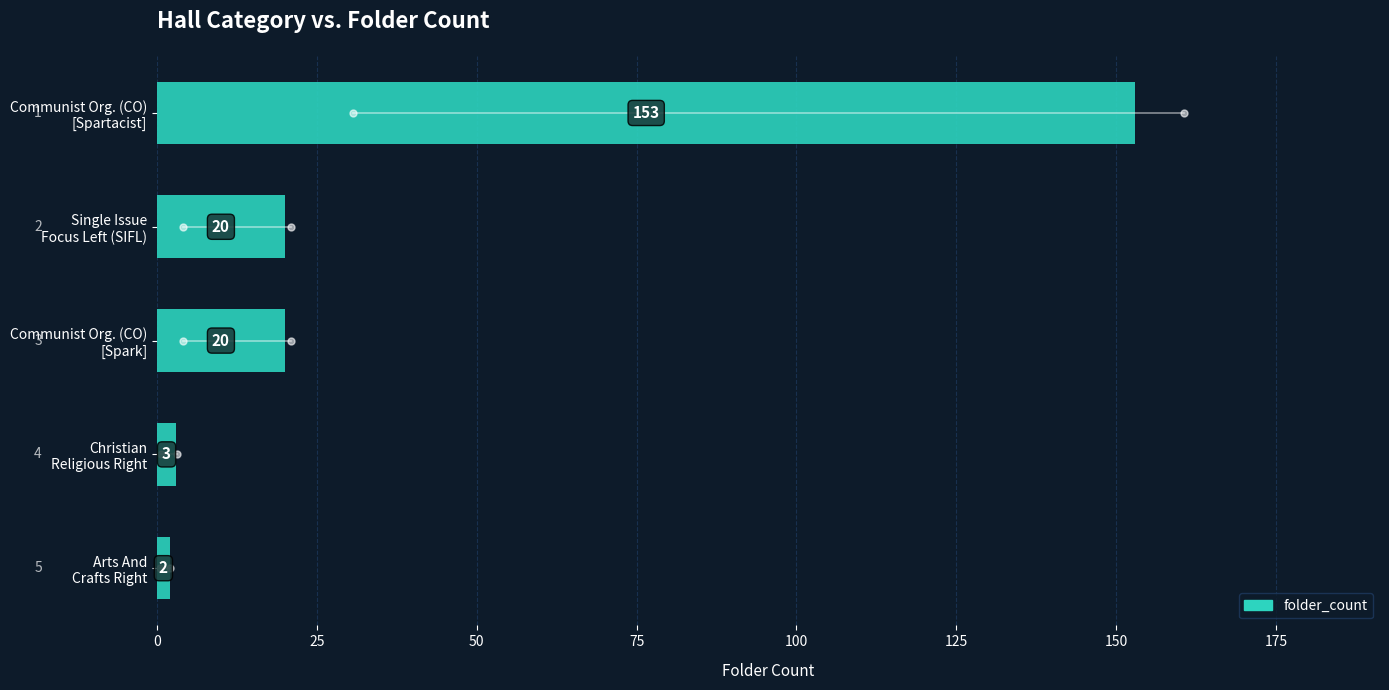

Which label corresponds to the smallest value in the chart?

Arts And
Crafts Right